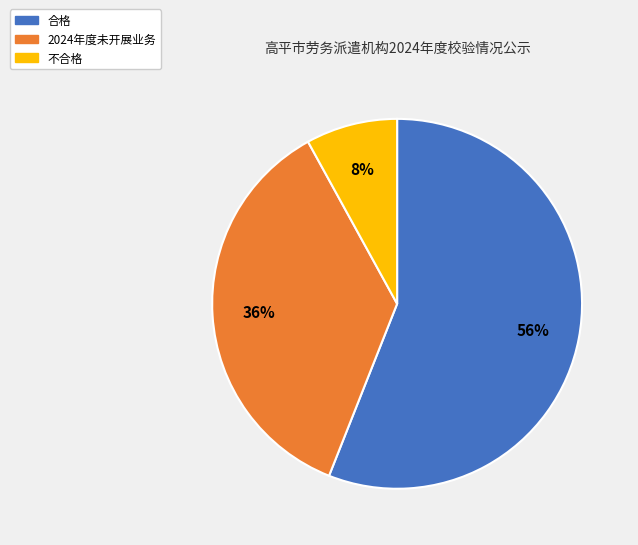

How many slices are in this pie chart?

3